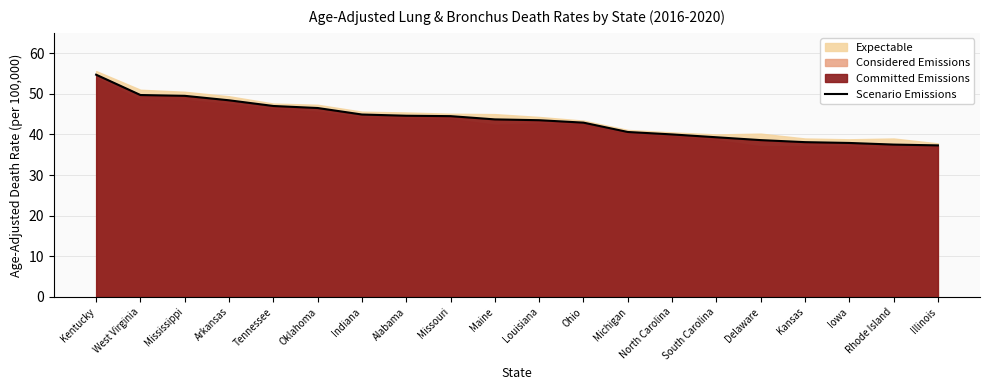

What is the difference between the values at Maine and Delaware?

5.1